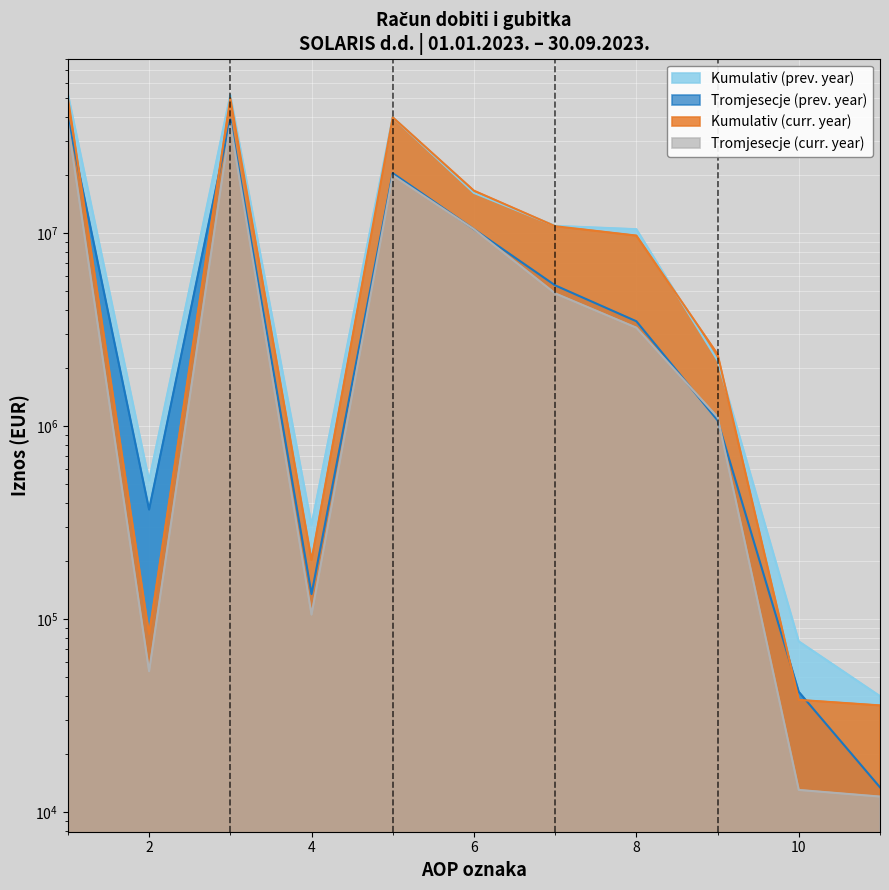

What are all the series names shown in the legend?

Kumulativ (prev. year), Tromjesecje (prev. year), Kumulativ (curr. year), Tromjesecje (curr. year)